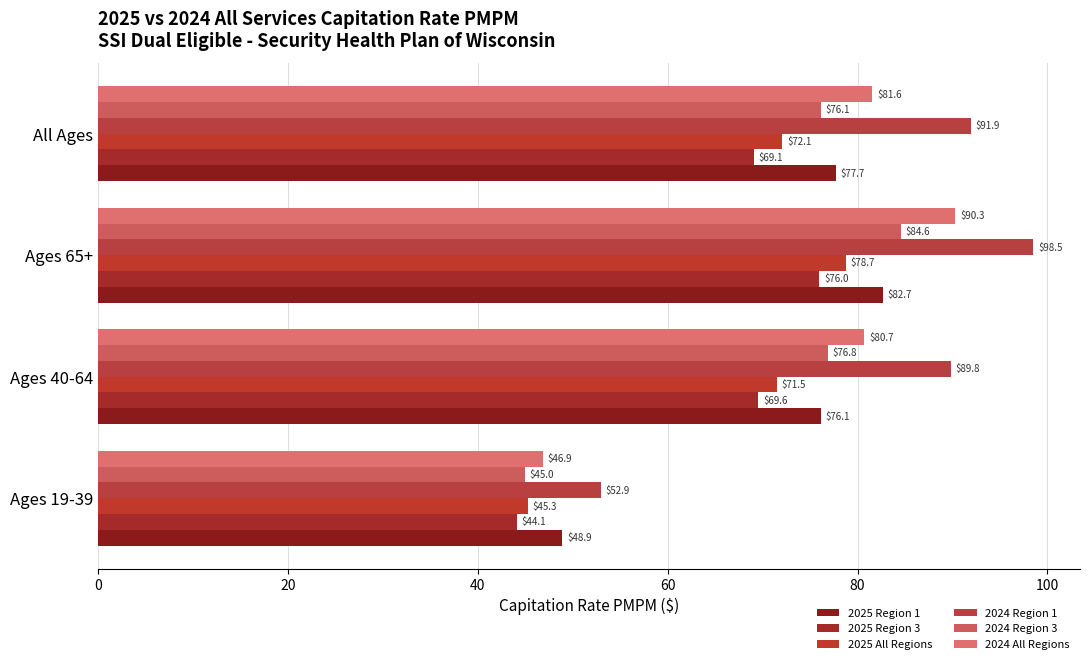

Rank the series by their maximum value, from lowest to highest.

2025 Region 3, 2025 All Regions, 2025 Region 1, 2024 Region 3, 2024 All Regions, 2024 Region 1